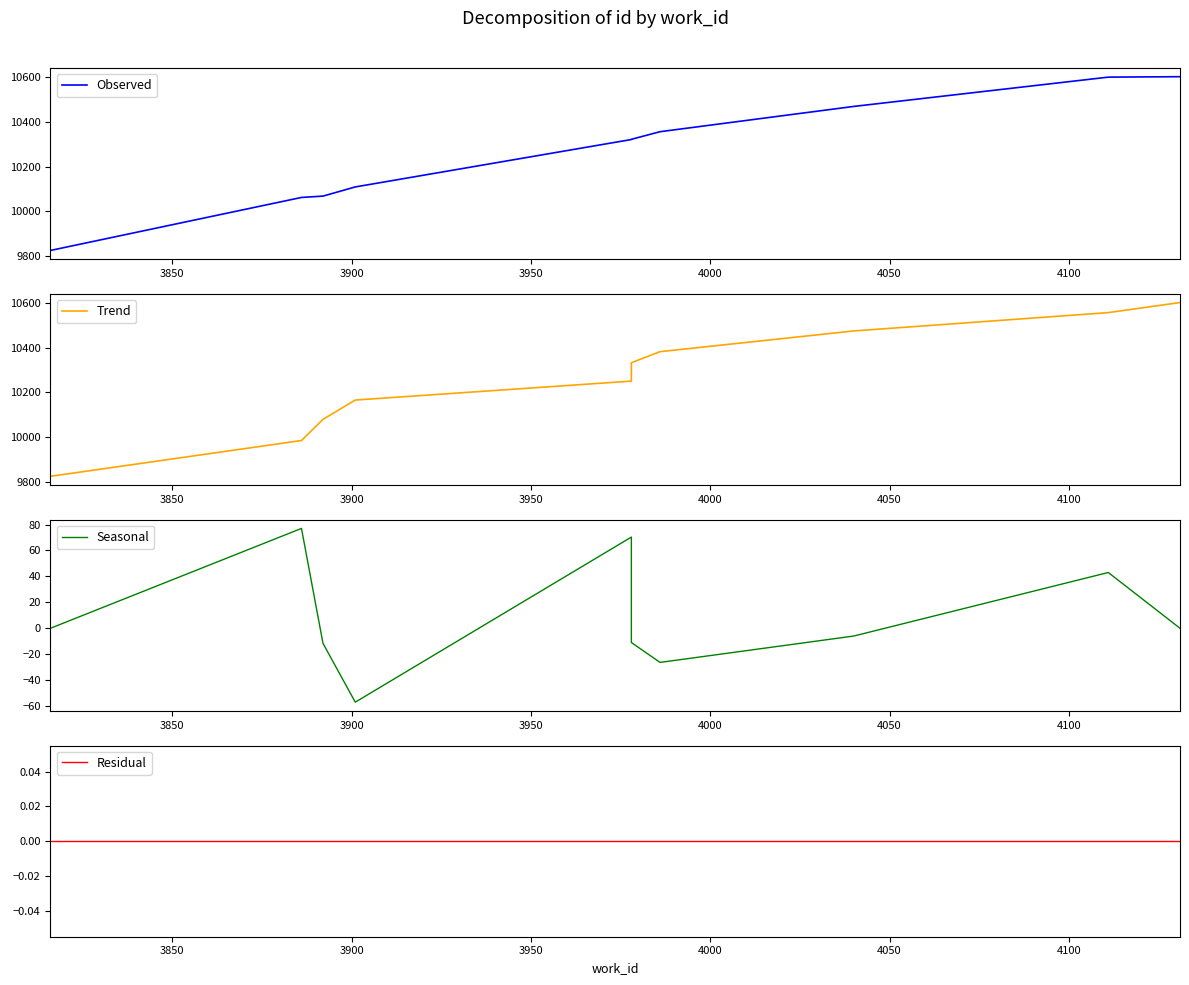

True or false: Trend has more than 2 points higher than both neighbors.

False